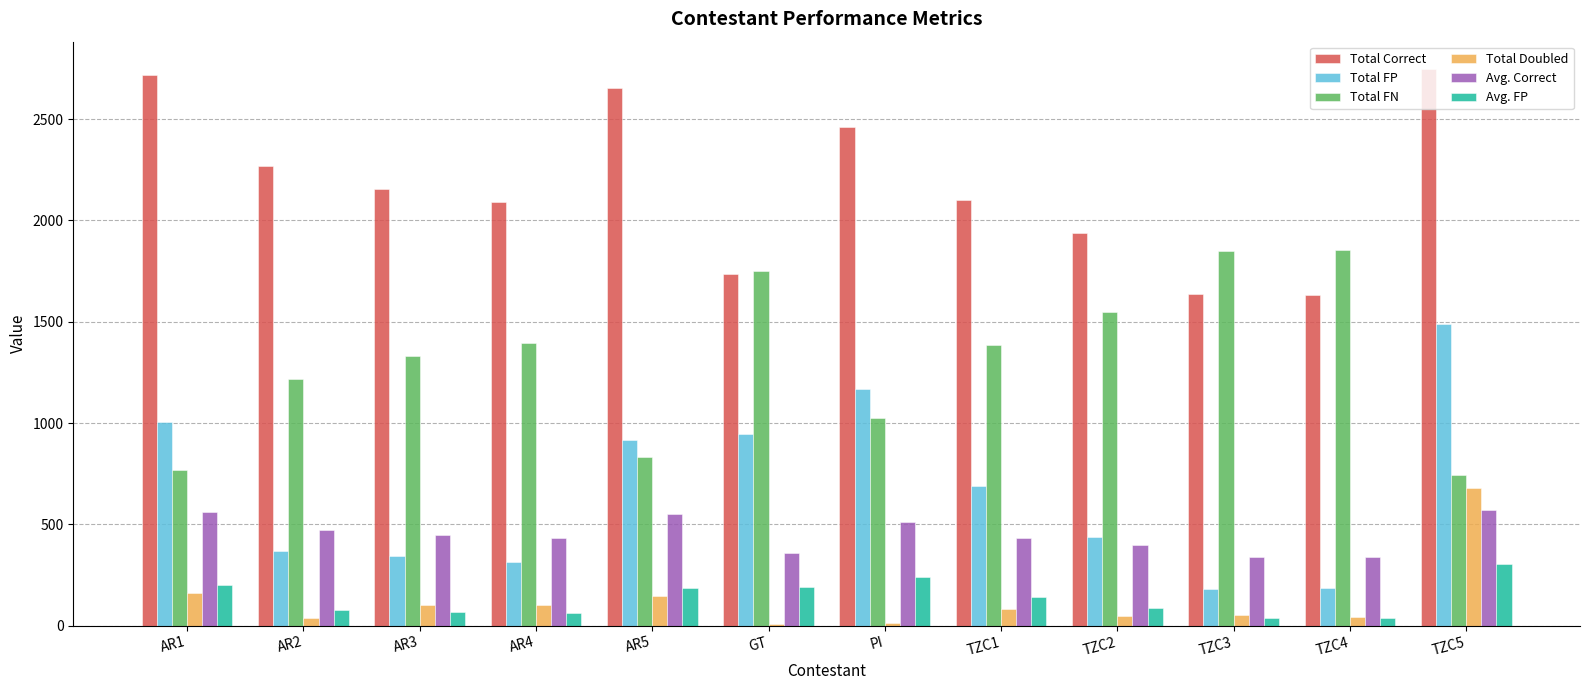

Where does the Avg. Correct series first go above 447?

AR1